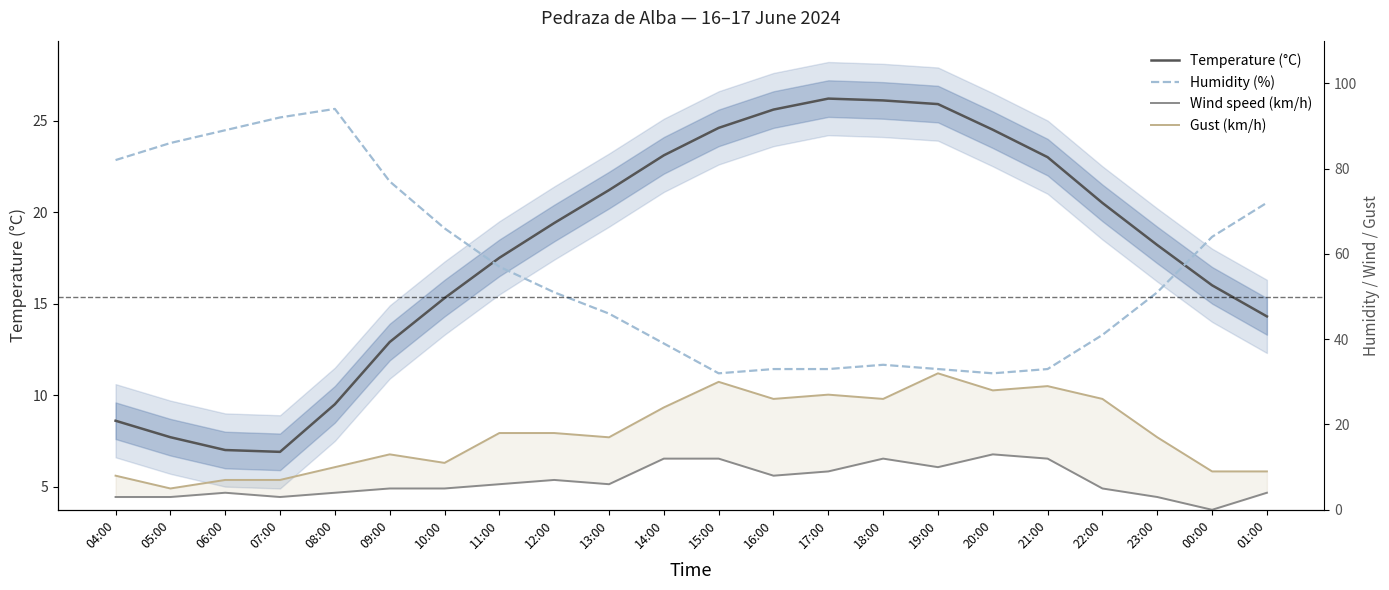

Reading left to right, extract all data points from this chart.

Temperature (°C): 04:00=8.6	05:00=7.7	06:00=7.0	07:00=6.9	08:00=9.5	09:00=12.9	10:00=15.3	11:00=17.5	12:00=19.4	13:00=21.2	14:00=23.1	15:00=24.6	16:00=25.6	17:00=26.2	18:00=26.1	19:00=25.9	20:00=24.5	21:00=23.0	22:00=20.5	23:00=18.2	00:00=16.0	01:00=14.3
Humidity (%): 04:00=82.0	05:00=86.0	06:00=89.0	07:00=92.0	08:00=94.0	09:00=77.0	10:00=66.0	11:00=57.0	12:00=51.0	13:00=46.0	14:00=39.0	15:00=32.0	16:00=33.0	17:00=33.0	18:00=34.0	19:00=33.0	20:00=32.0	21:00=33.0	22:00=41.0	23:00=51.0	00:00=64.0	01:00=72.0
Wind speed (km/h): 04:00=3.0	05:00=3.0	06:00=4.0	07:00=3.0	08:00=4.0	09:00=5.0	10:00=5.0	11:00=6.0	12:00=7.0	13:00=6.0	14:00=12.0	15:00=12.0	16:00=8.0	17:00=9.0	18:00=12.0	19:00=10.0	20:00=13.0	21:00=12.0	22:00=5.0	23:00=3.0	00:00=0.0	01:00=4.0
Gust (km/h): 04:00=8.0	05:00=5.0	06:00=7.0	07:00=7.0	08:00=10.0	09:00=13.0	10:00=11.0	11:00=18.0	12:00=18.0	13:00=17.0	14:00=24.0	15:00=30.0	16:00=26.0	17:00=27.0	18:00=26.0	19:00=32.0	20:00=28.0	21:00=29.0	22:00=26.0	23:00=17.0	00:00=9.0	01:00=9.0